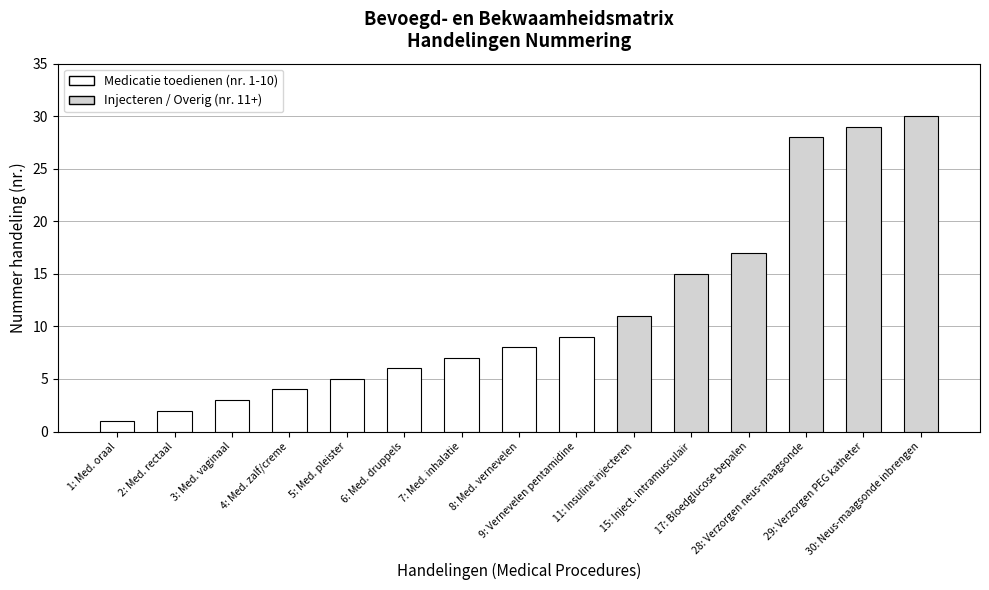

Rank the categories by value from lowest to highest.

1: Med. oraal, 2: Med. rectaal, 3: Med. vaginaal, 4: Med. zalf/creme, 5: Med. pleister, 6: Med. druppels, 7: Med. inhalatie, 8: Med. vernevelen, 9: Vernevelen pentamidine, 11: Insuline injecteren, 15: Inject. intramusculair, 17: Bloedglucose bepalen, 28: Verzorgen neus-maagsonde, 29: Verzorgen PEG katheter, 30: Neus-maagsonde inbrengen